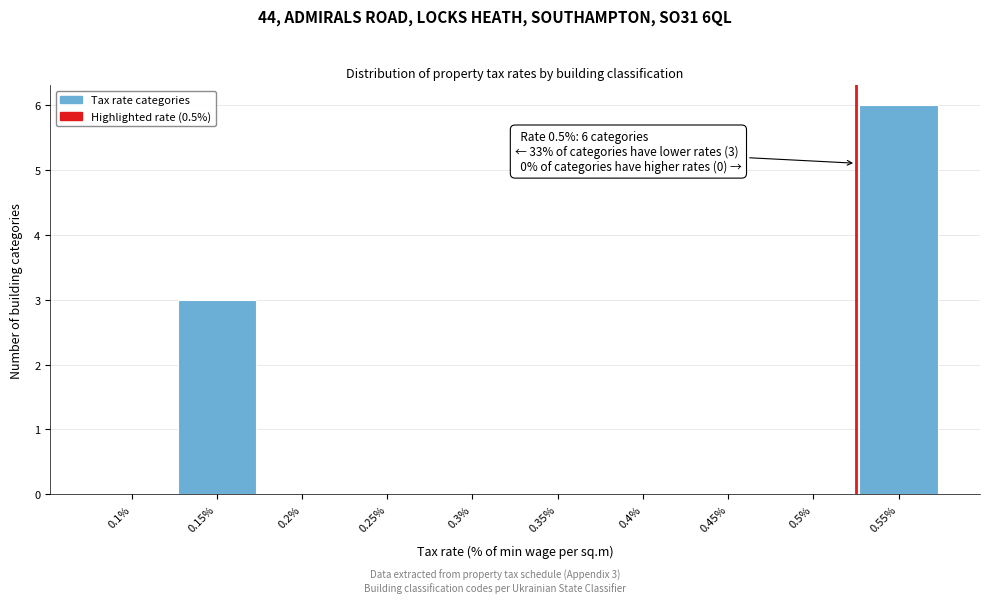

Reading left to right, extract all data points from this chart.

0.1%=0	0.15%=3	0.2%=0	0.25%=0	0.3%=0	0.35%=0	0.4%=0	0.45%=0	0.5%=0	0.55%=6